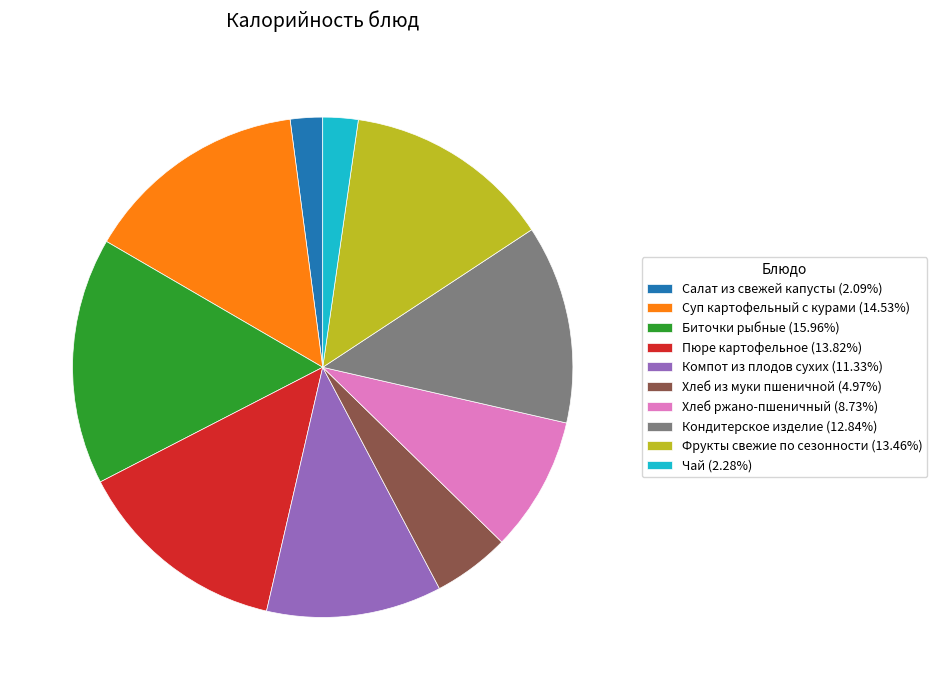

What is the ratio of the value at Суп картофельный с курами (14.53%) to the value at Кондитерское изделие (12.84%)?

1.1